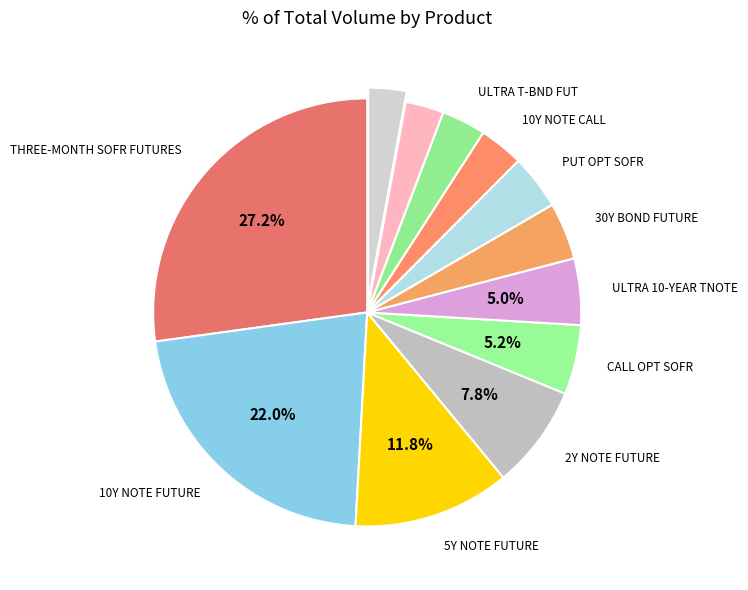

Rank the categories by value from highest to lowest.

THREE-MONTH SOFR FUTURES, 10Y NOTE FUTURE, 5Y NOTE FUTURE, 2Y NOTE FUTURE, CALL OPT SOFR, ULTRA 10-YEAR TNOTE, 30Y BOND FUTURE, PUT OPT SOFR, 10Y NOTE CALL, ULTRA T-BND FUT, 10Y NOTE PUT, 30D FED FD FUTURE